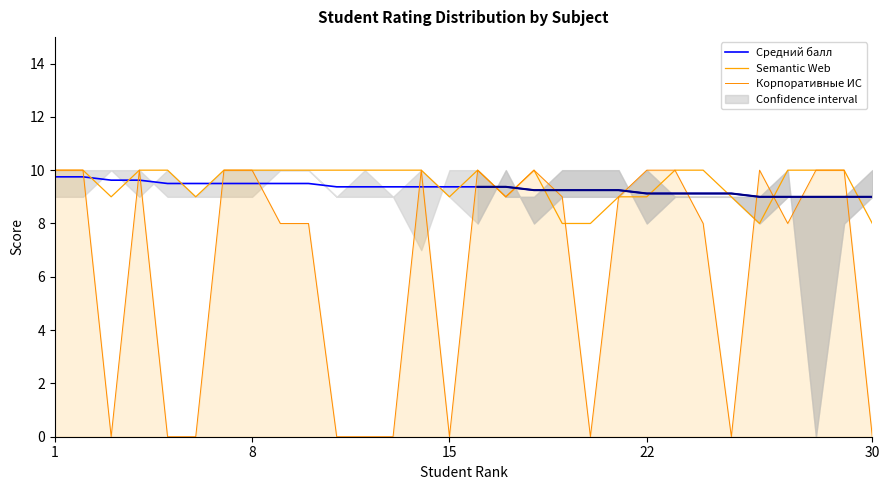

How many lines are shown in the chart?

3